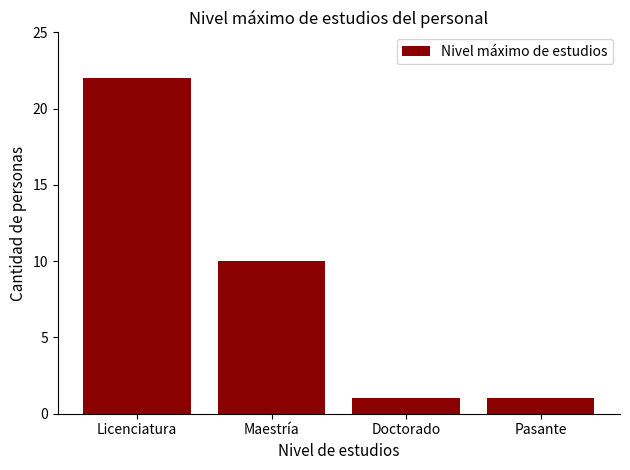

What is the greatest value displayed?

22